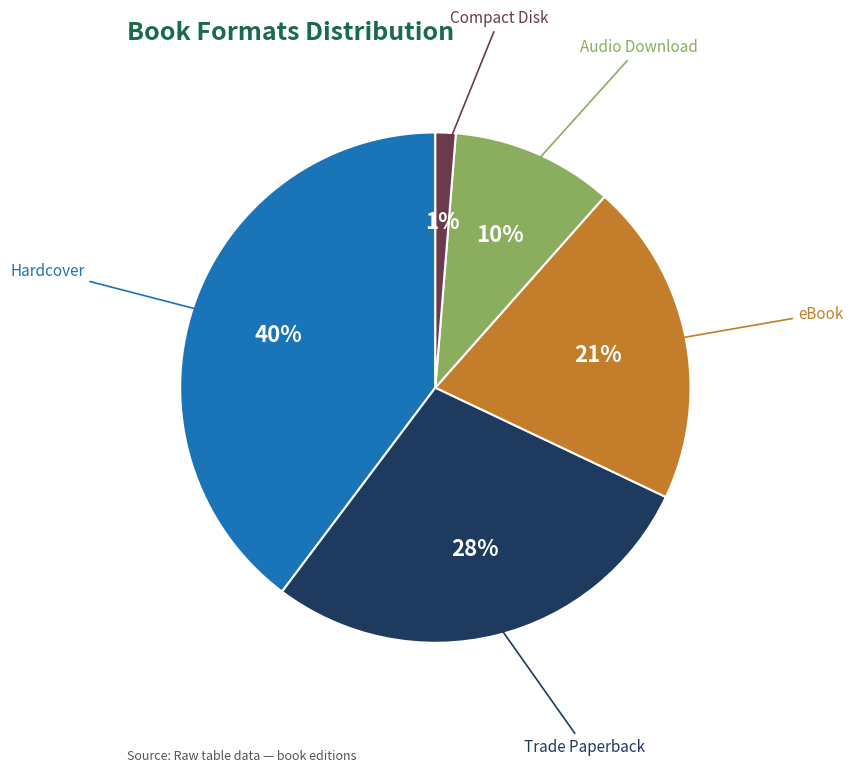

Count the number of slices in the pie.

5